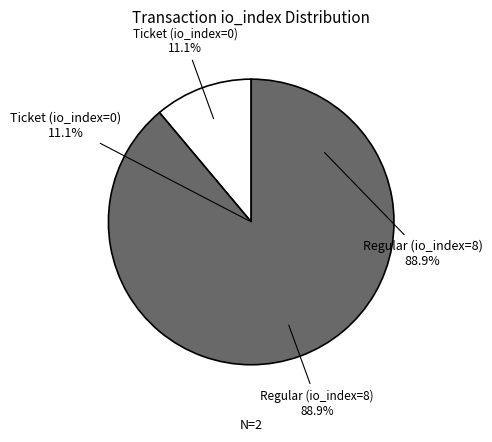

Is it true that Regular (io_index=8) is 96% of the pie?

False